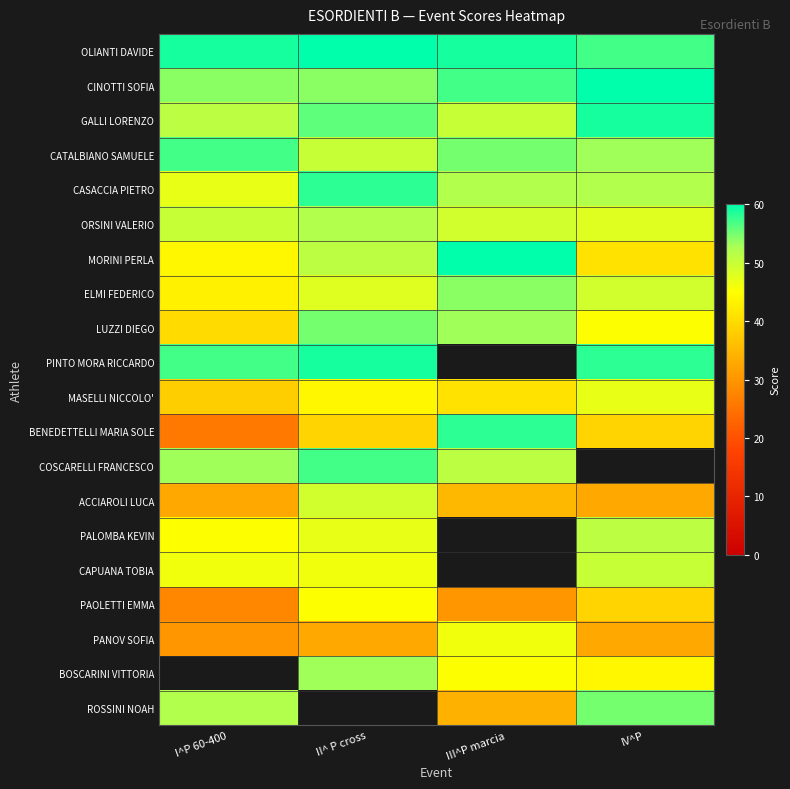

At IV^P, list the series in order from smallest to largest.

ACCIAROLI LUCA, PANOV SOFIA, BENEDETTELLI MARIA SOLE, PAOLETTI EMMA, MORINI PERLA, BOSCARINI VITTORIA, LUZZI DIEGO, MASELLI NICCOLO', ORSINI VALERIO, ELMI FEDERICO, CAPUANA TOBIA, PALOMBA KEVIN, CASACCIA PIETRO, CATALBIANO SAMUELE, ROSSINI NOAH, OLIANTI DAVIDE, PINTO MORA RICCARDO, GALLI LORENZO, CINOTTI SOFIA, COSCARELLI FRANCESCO